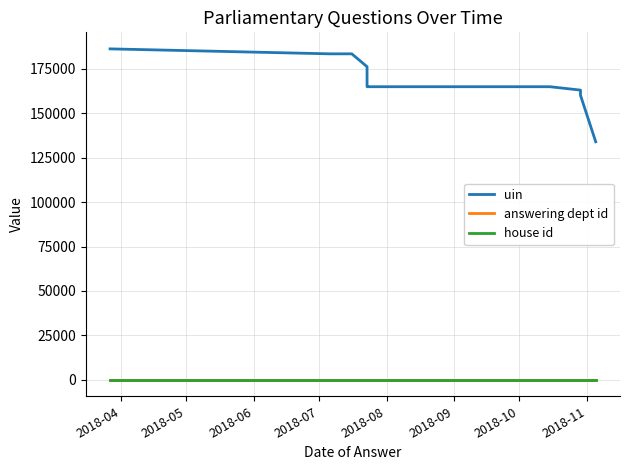

True or false: house id and answering dept id cross at least once.

False